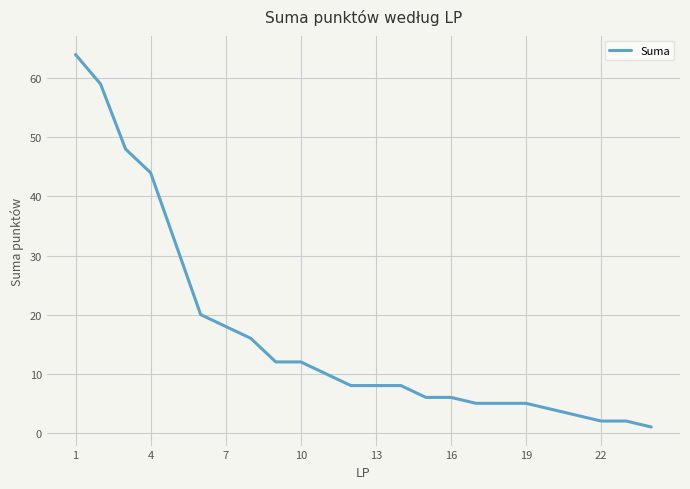

What is the maximum value shown in the chart?

64